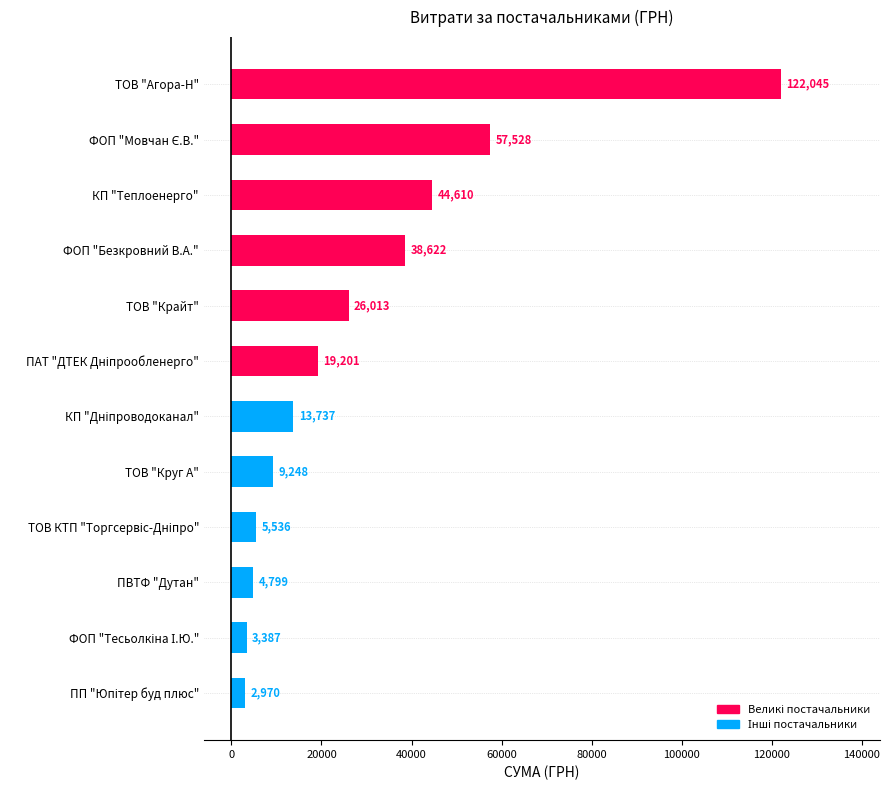

True or false: the data shows 40720.0 at ТОВ "Крайт".

False